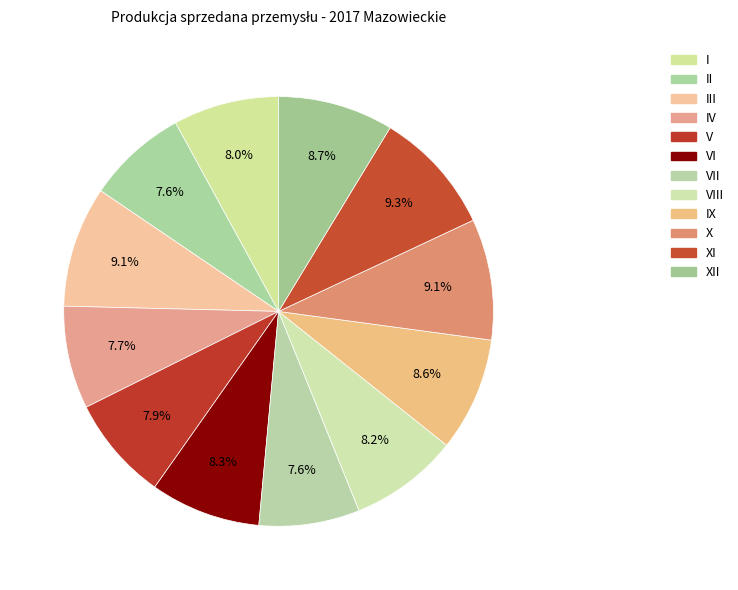

How many slices are in this pie chart?

12